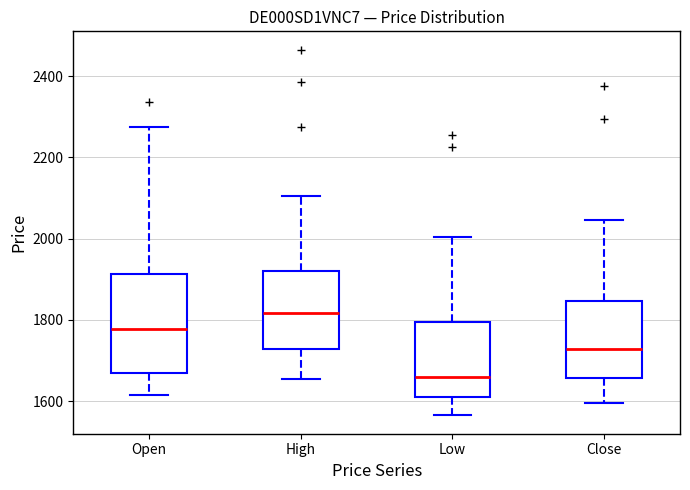

Reading left to right, transcribe this box plot: for each box, give where its median line is, the range the box spans, and where its two whiskers end, as read against the y-axis. The values are not printed on the chart, so give them approximately, as read against the axis.

Open: median 1780, box 1660 to 1920, whiskers 1620 to 2280
High: median 1820, box 1720 to 1920, whiskers 1660 to 2100
Low: median 1660, box 1620 to 1800, whiskers 1560 to 2000
Close: median 1720, box 1660 to 1840, whiskers 1600 to 2040